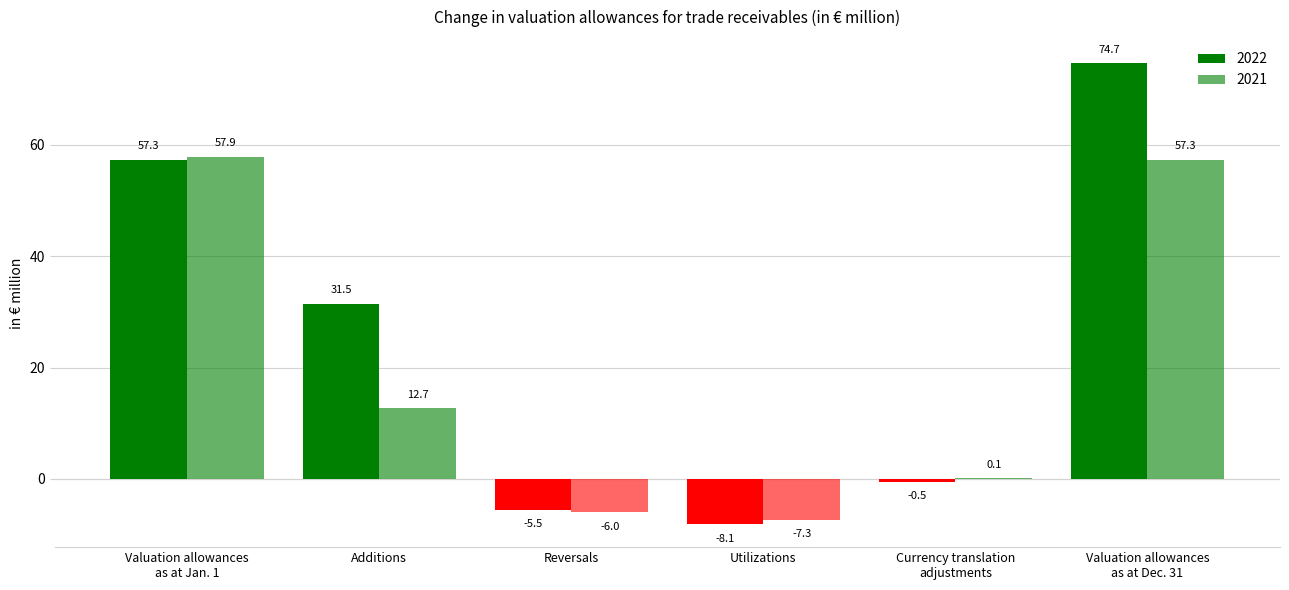

Rank the series by their average value, from highest to lowest.

2022, 2021